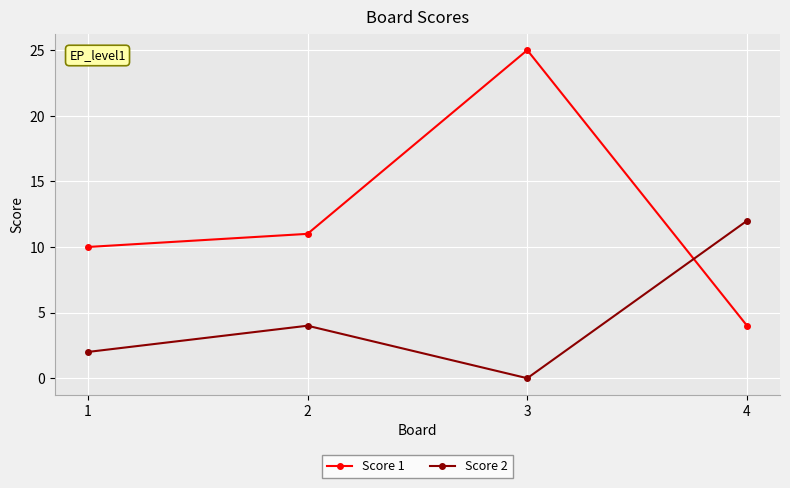

Count the number of data series in this chart.

2